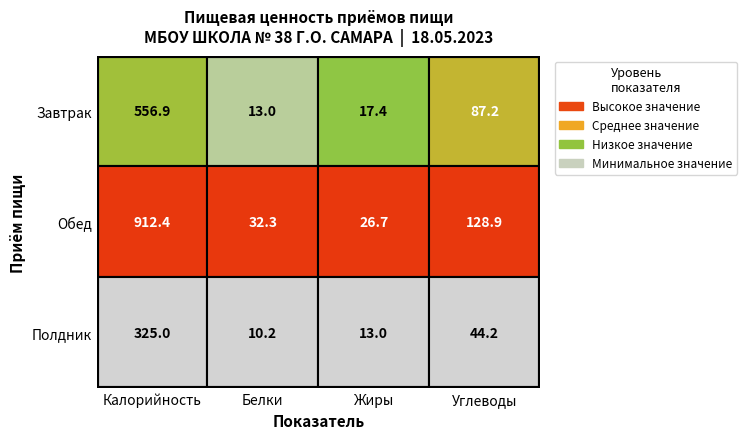

Between Жиры and Углеводы, which series saw the biggest shift?

Обед